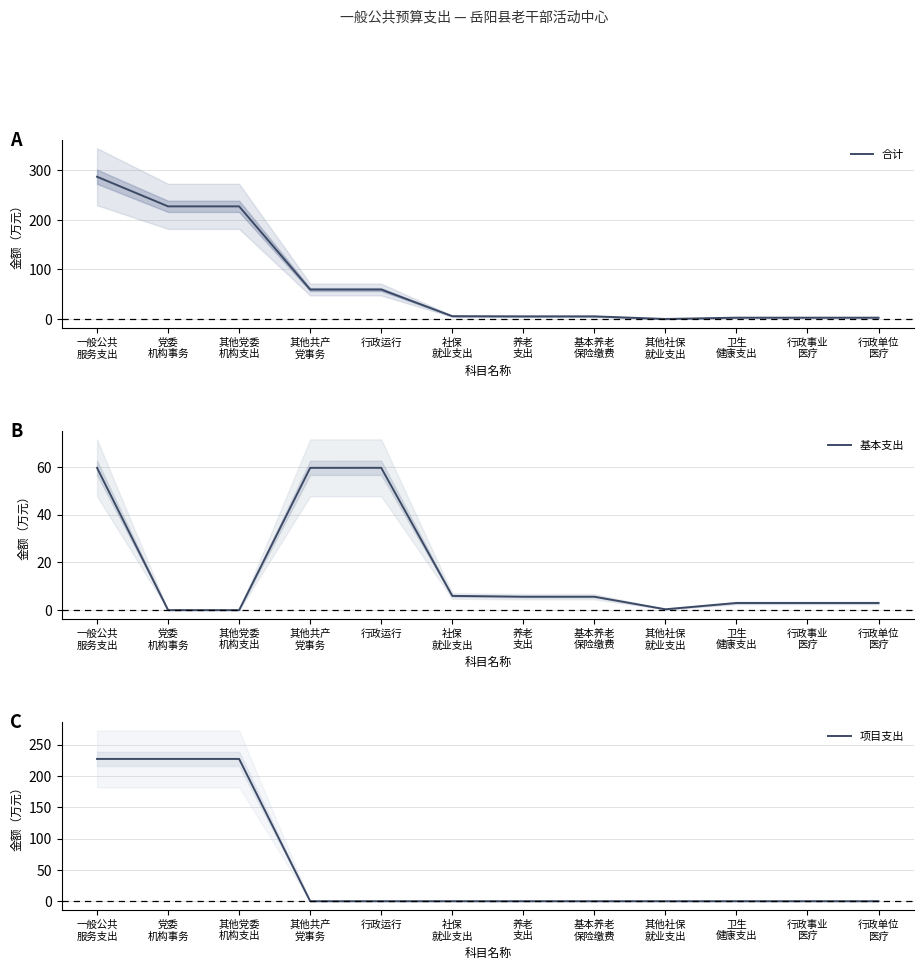

What is the maximum value for 合计?

286.6